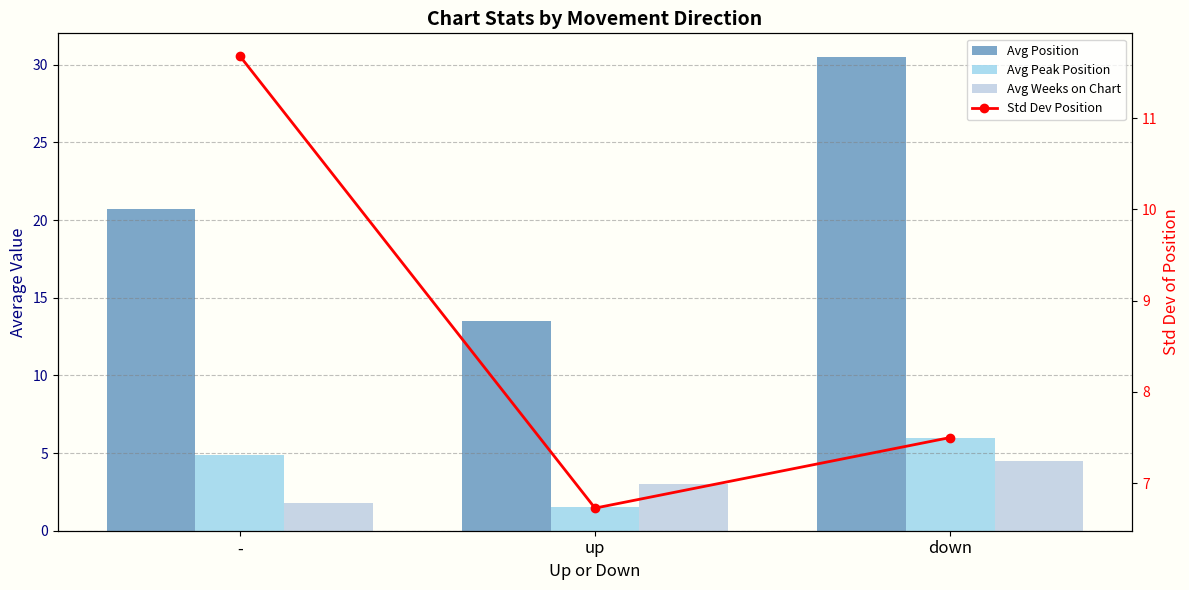

What is the minimum value for Avg Position?

13.5